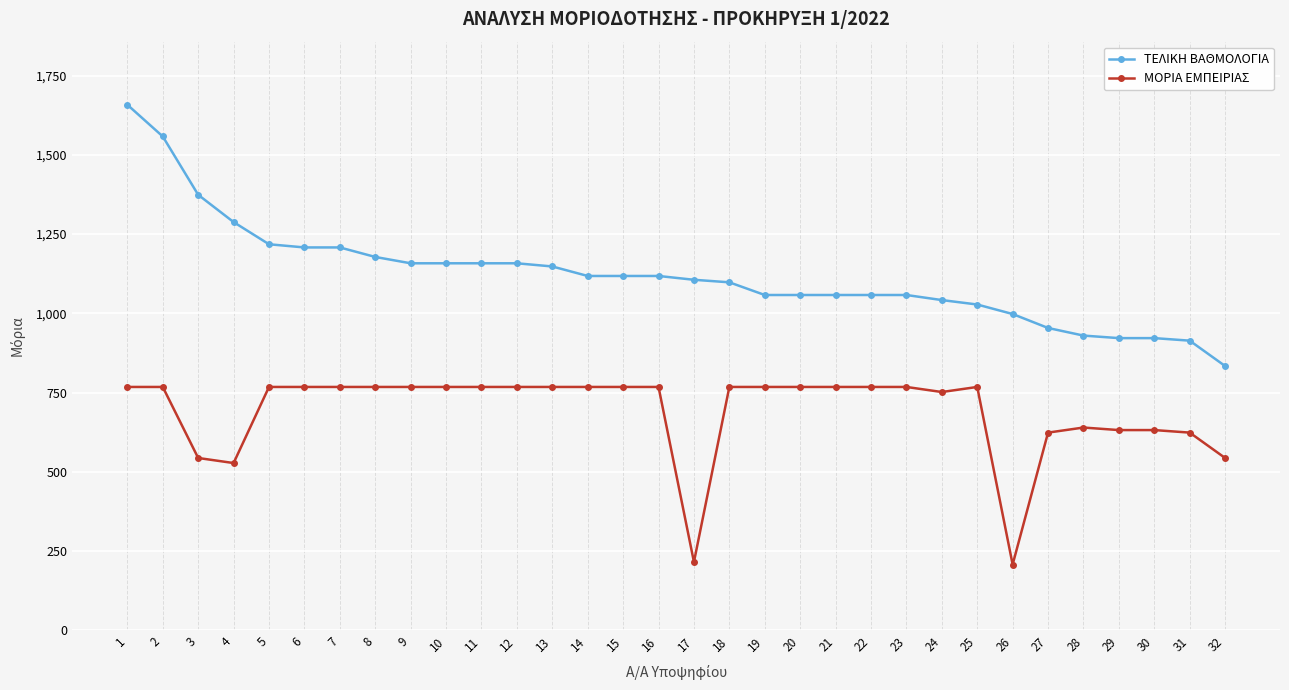

The ΤΕΛΙΚΗ ΒΑΘΜΟΛΟΓΙΑ series shows 1558 at 2. True or false?

True